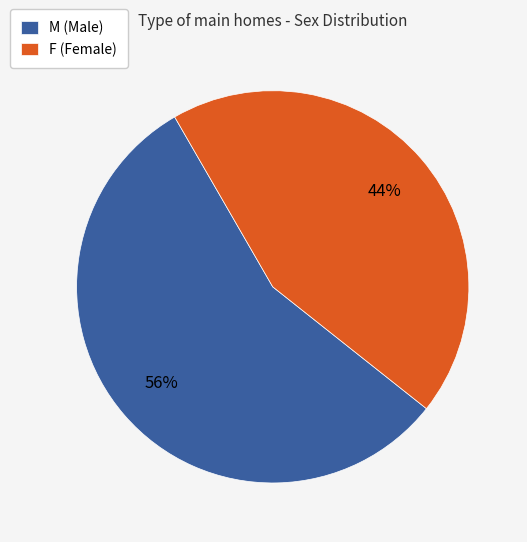

Is there a majority slice in this chart?

Yes